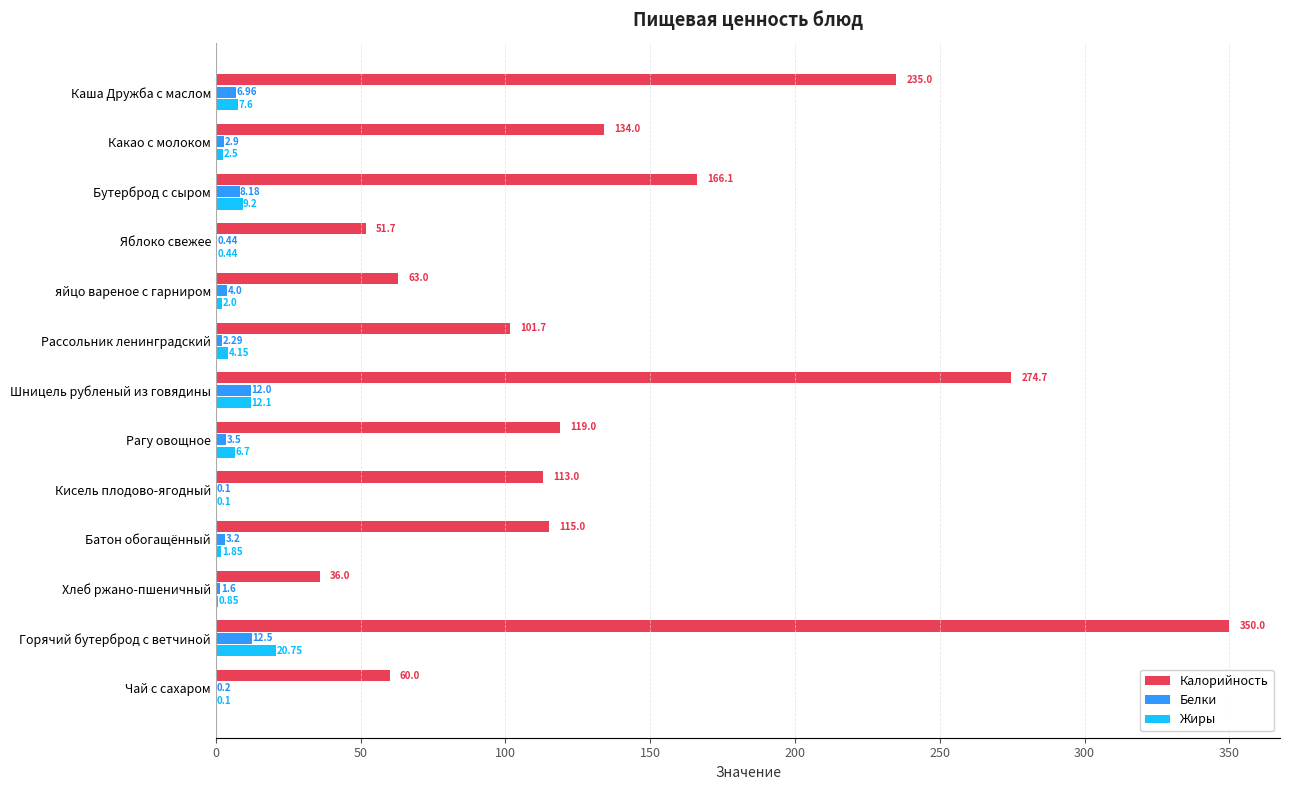

Between Каша Дружба с маслом and Какао с молоком, which series saw the biggest shift?

Калорийность